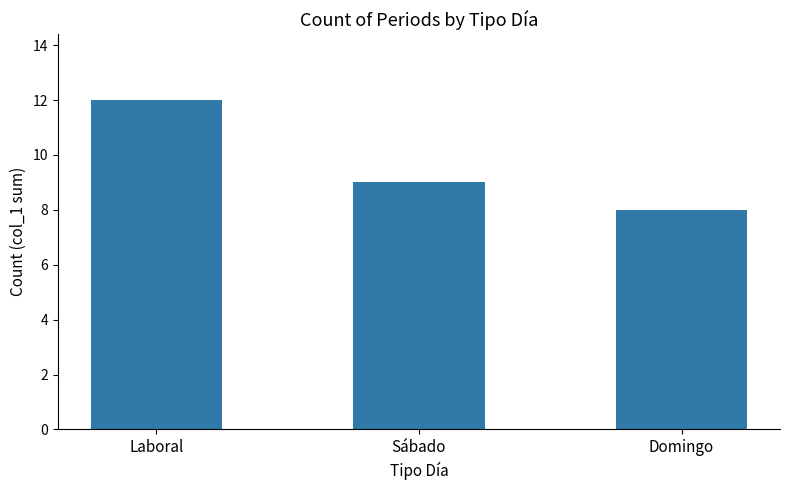

What is the label of the 2nd bar from the left?

Sábado